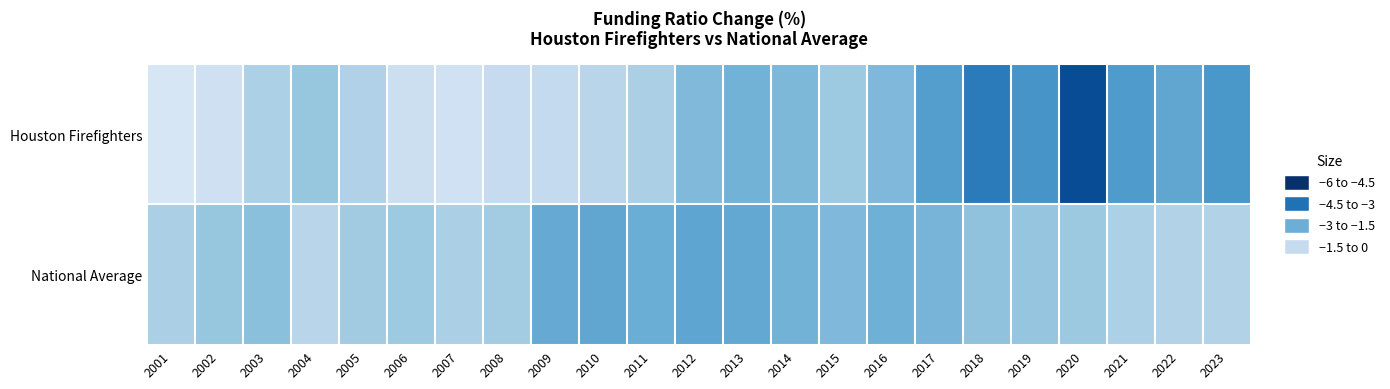

What is the spread (max minus min) of values at 2001?

1.1